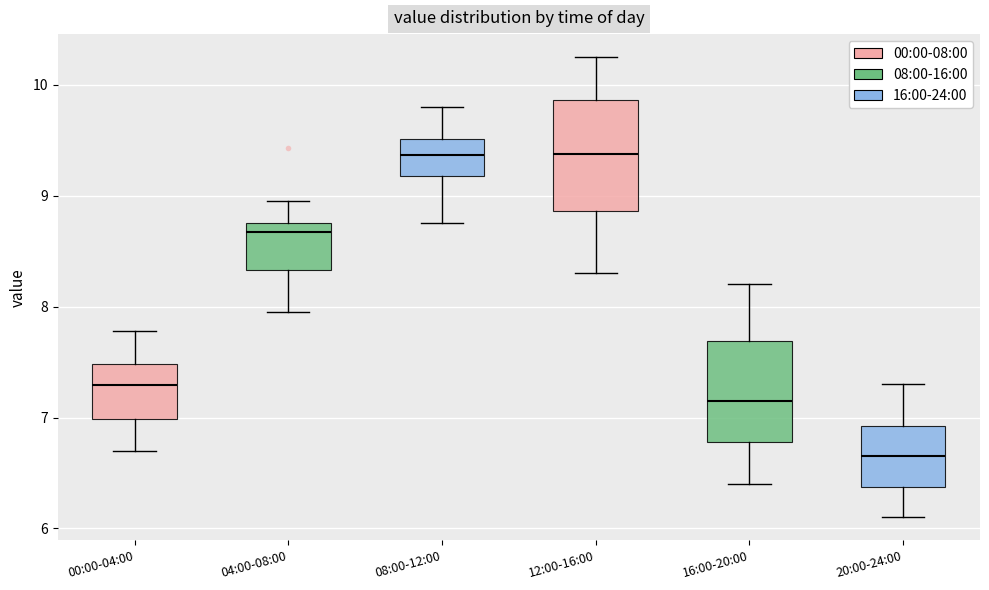

Reading left to right, transcribe this box plot: for each box, give where its median line is, the range the box spans, and where its two whiskers end, as read against the y-axis. The values are not printed on the chart, so give them approximately, as read against the axis.

00:00-04:00: median 7.3, box 7.0 to 7.5, whiskers 6.7 to 7.8
04:00-08:00: median 8.7, box 8.3 to 8.8, whiskers 8.0 to 9.0
08:00-12:00: median 9.4, box 9.2 to 9.5, whiskers 8.8 to 9.8
12:00-16:00: median 9.4, box 8.9 to 9.9, whiskers 8.3 to 10.3
16:00-20:00: median 7.2, box 6.8 to 7.7, whiskers 6.4 to 8.2
20:00-24:00: median 6.7, box 6.4 to 6.9, whiskers 6.1 to 7.3